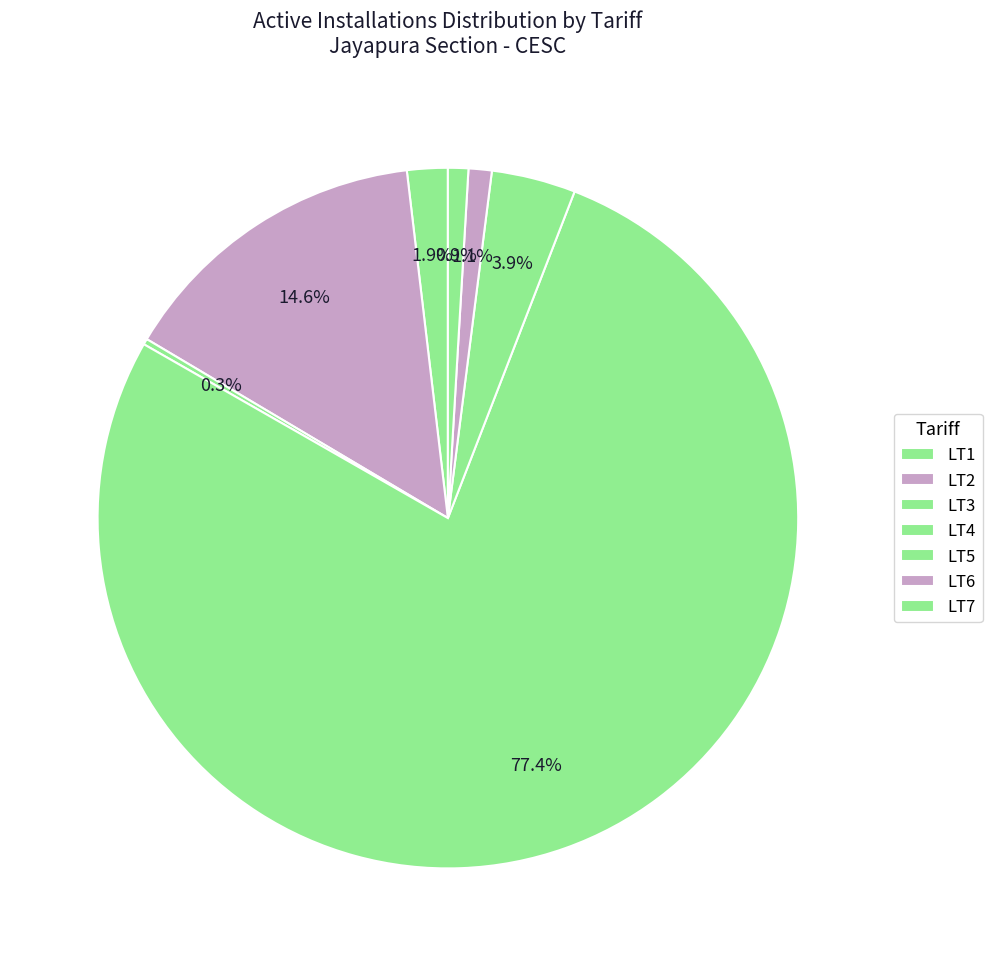

Rank the categories by value from lowest to highest.

LT3, LT7, LT6, LT1, LT5, LT2, LT4